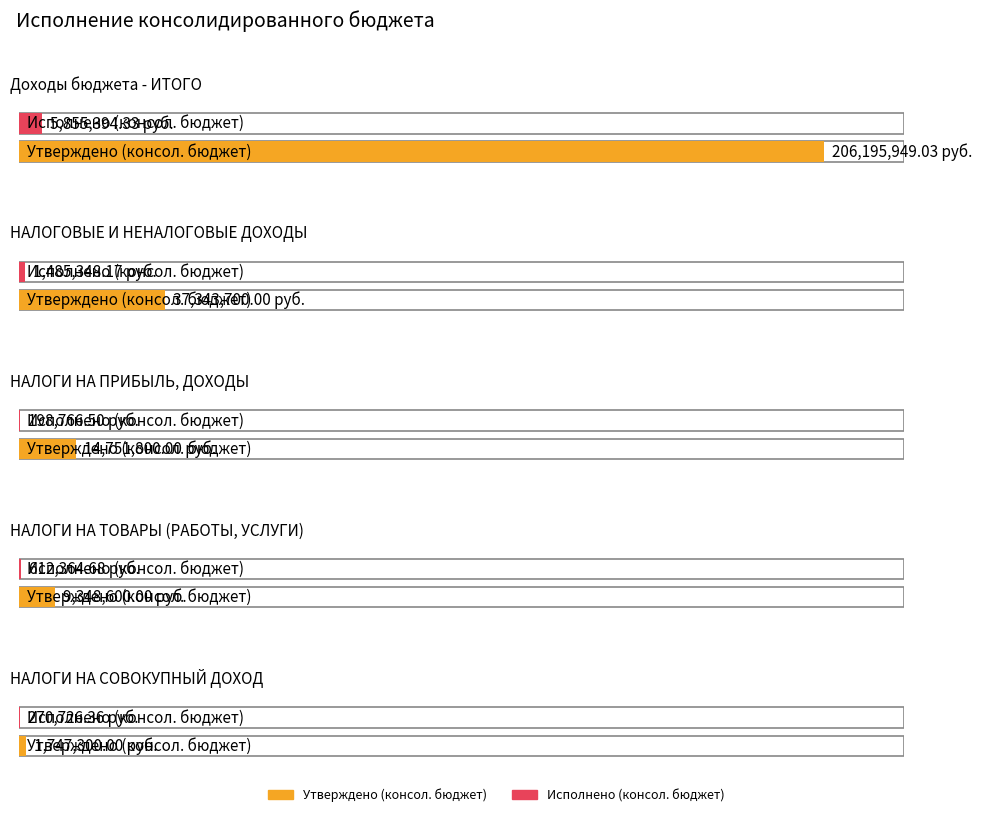

How many values in the Утверждено (консол. бюджет) series exceed 14751800?

2